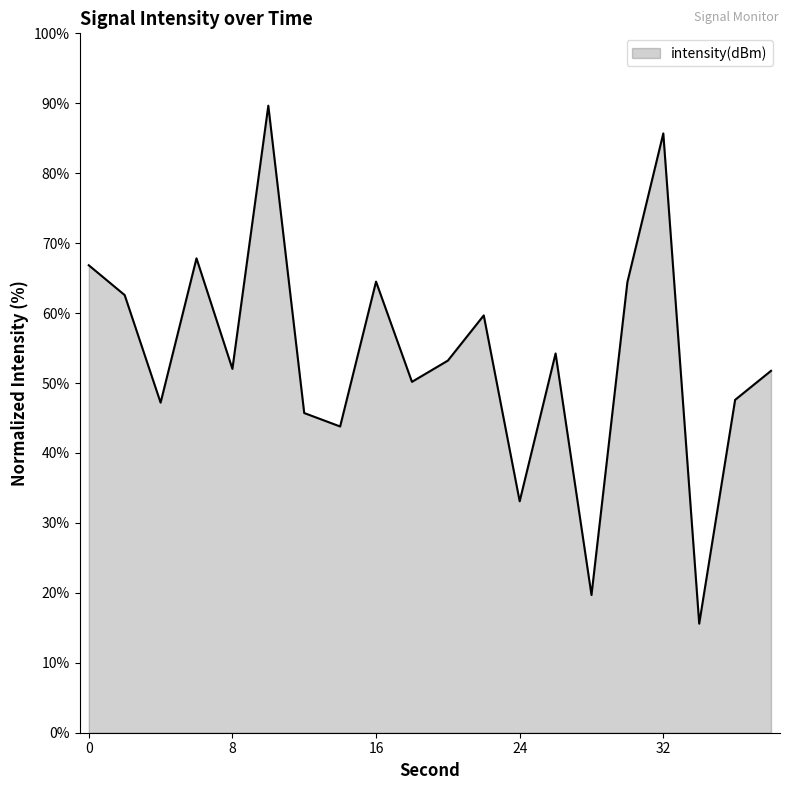

What is the greatest value displayed?

89.7